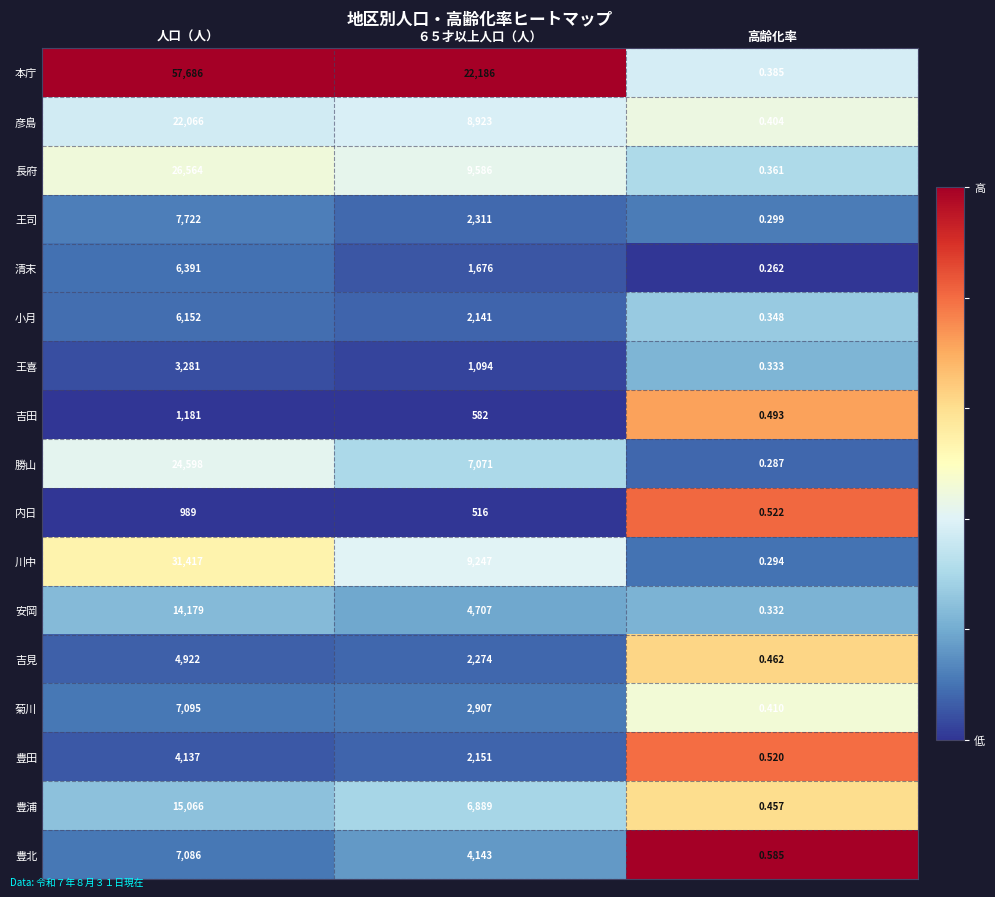

Rank the series by their maximum value, from highest to lowest.

本庁, 川中, 長府, 勝山, 彦島, 豊浦, 安岡, 王司, 菊川, 豊北, 清末, 小月, 吉見, 豊田, 王喜, 吉田, 内日